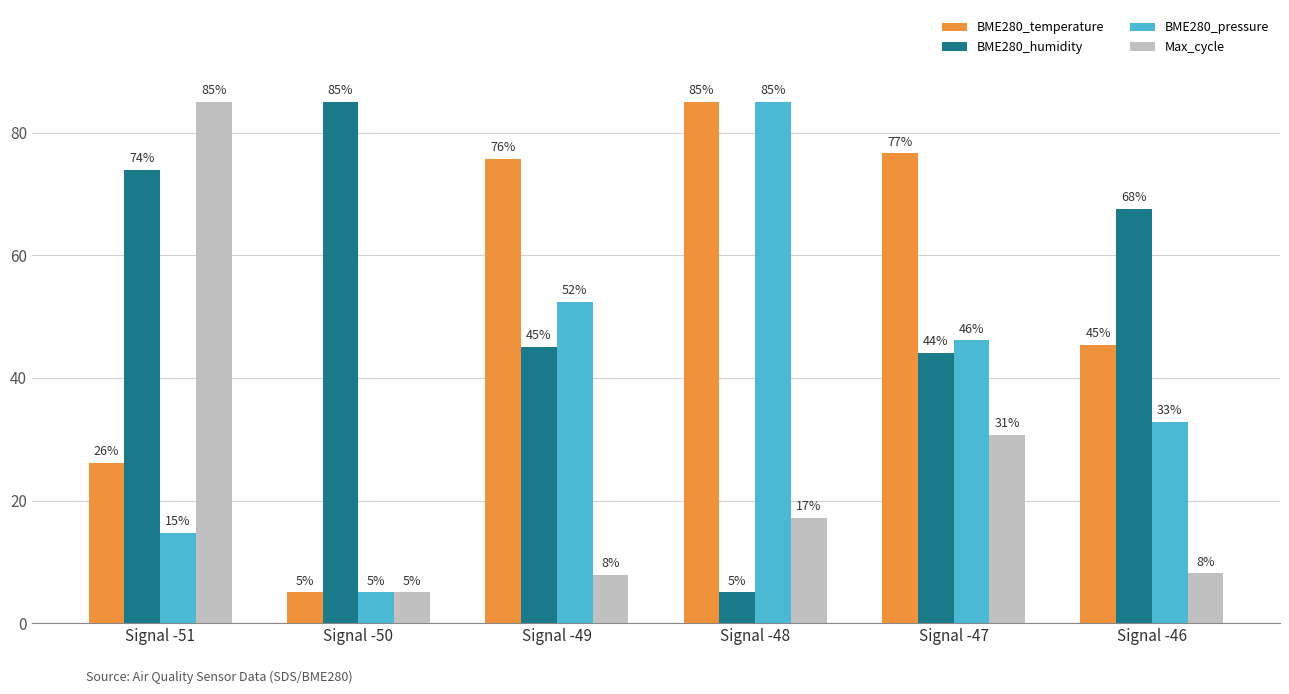

How many data points in BME280_humidity are above 67?

3